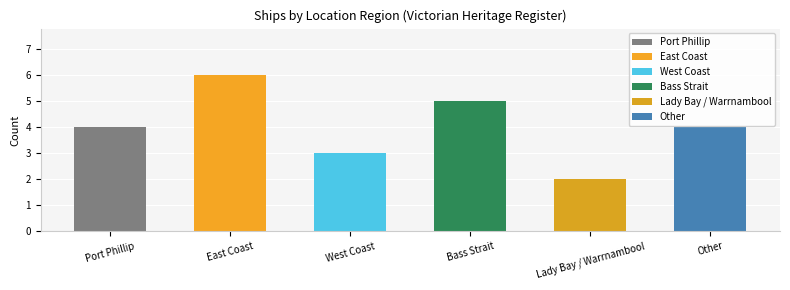

At which category does the chart reach its peak across all series?

East Coast